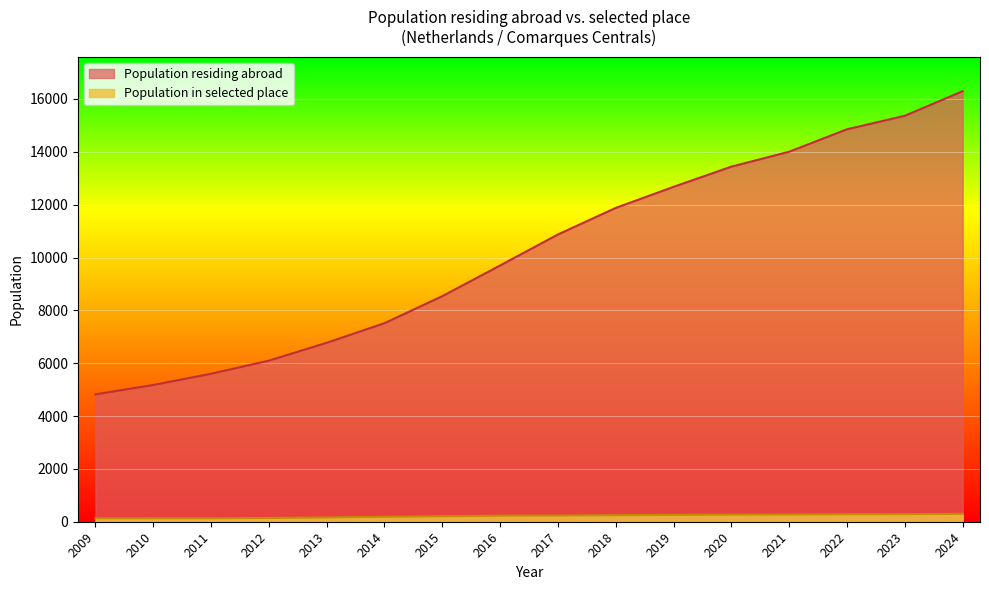

What is the average value?

10224